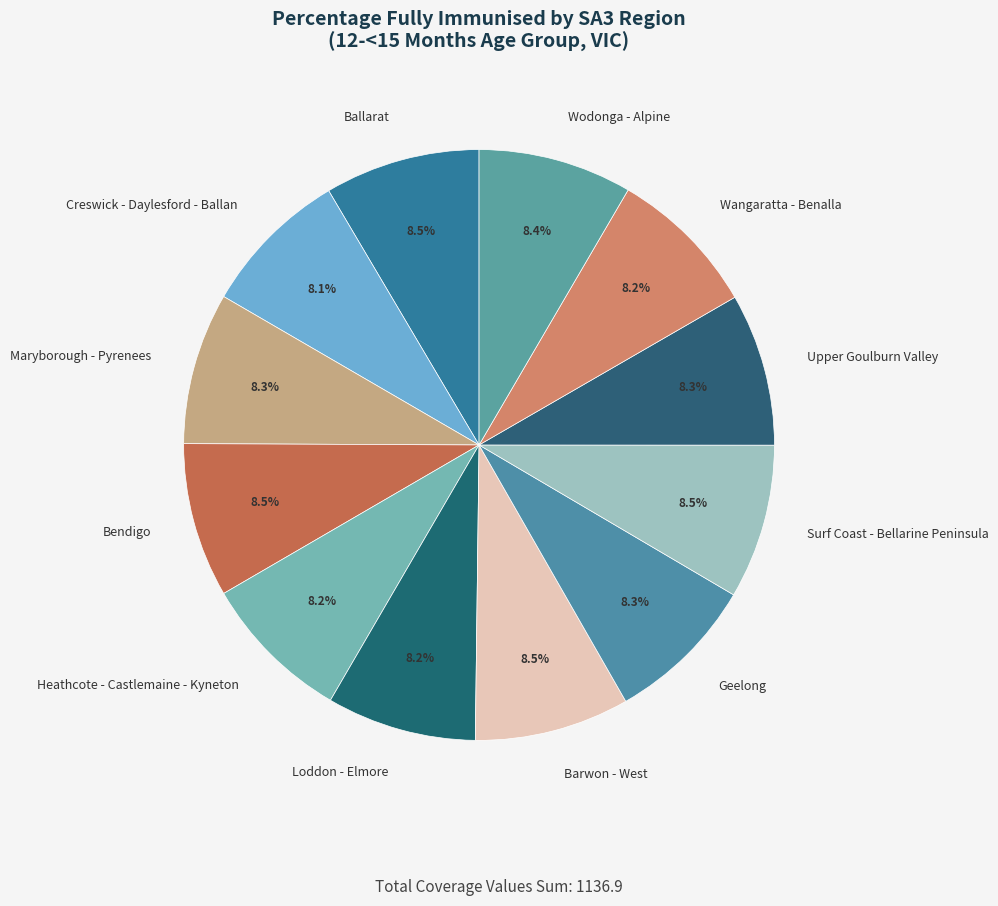

Approximately how many times larger is the value at Geelong compared to Maryborough - Pyrenees?

1.0